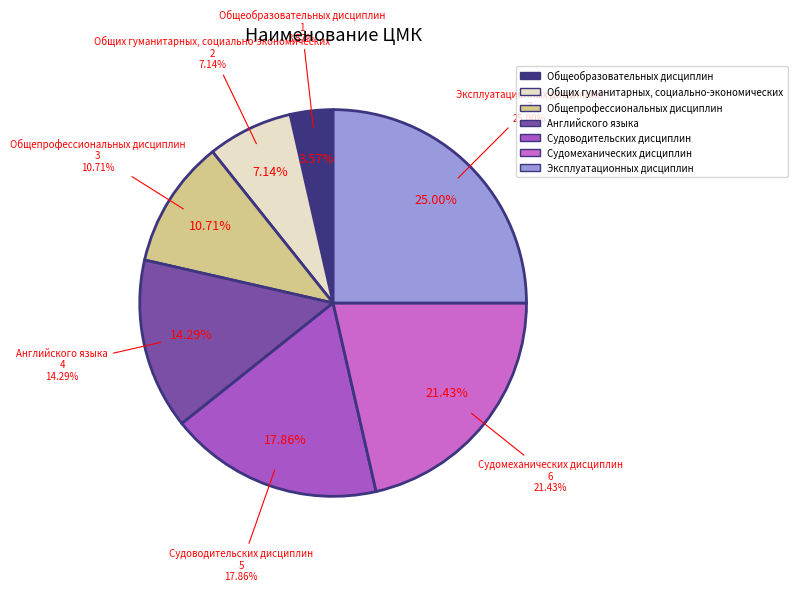

What percentage is the Судомеханических дисциплин slice, to the nearest percent?

21%